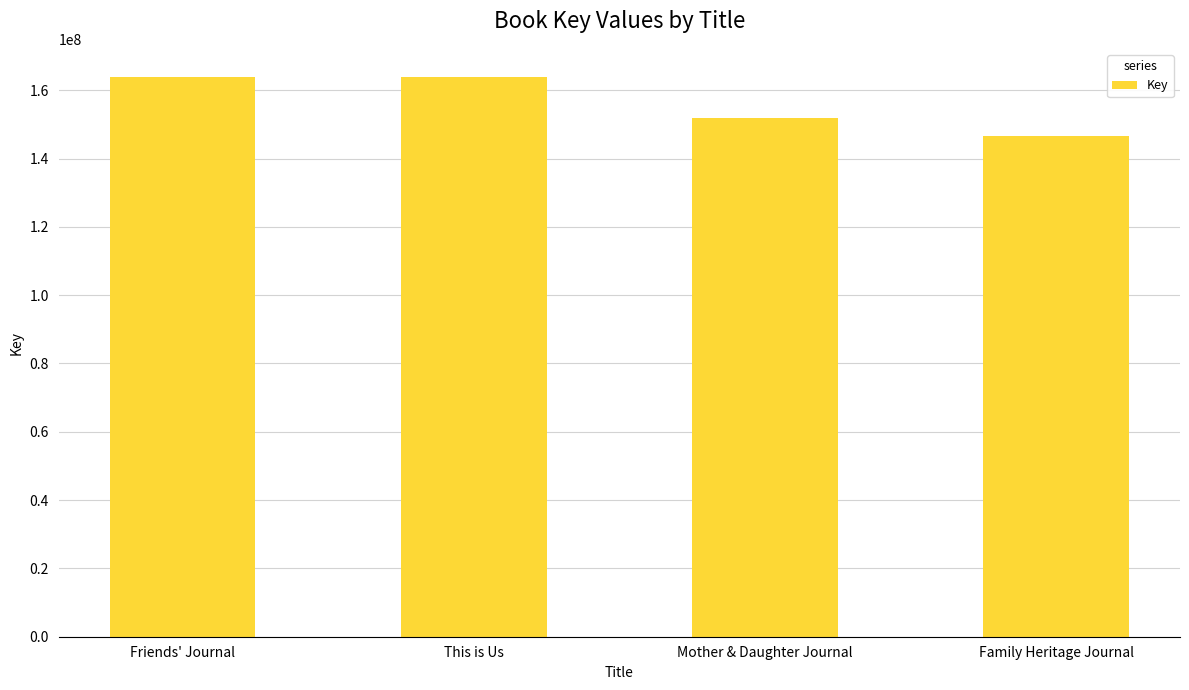

True or false: the data shows 98184140 at Family Heritage Journal.

False